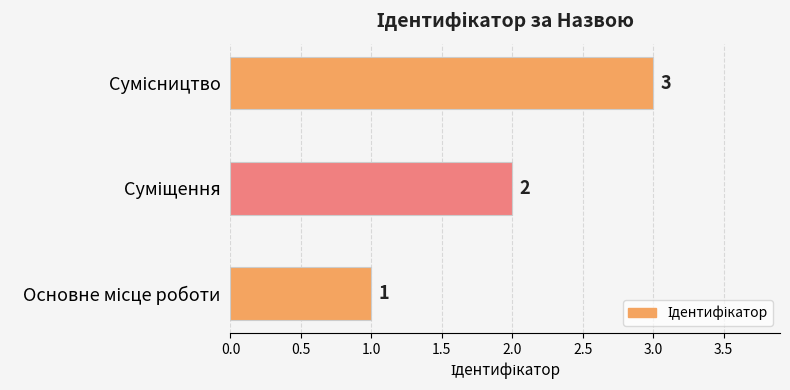

What is the maximum value shown in the chart?

3